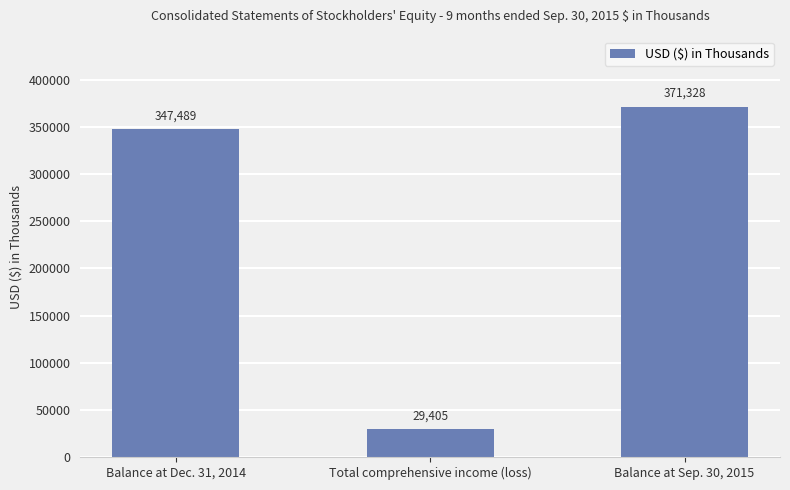

List the labels in order of value, largest first.

Balance at Sep. 30, 2015, Balance at Dec. 31, 2014, Total comprehensive income (loss)